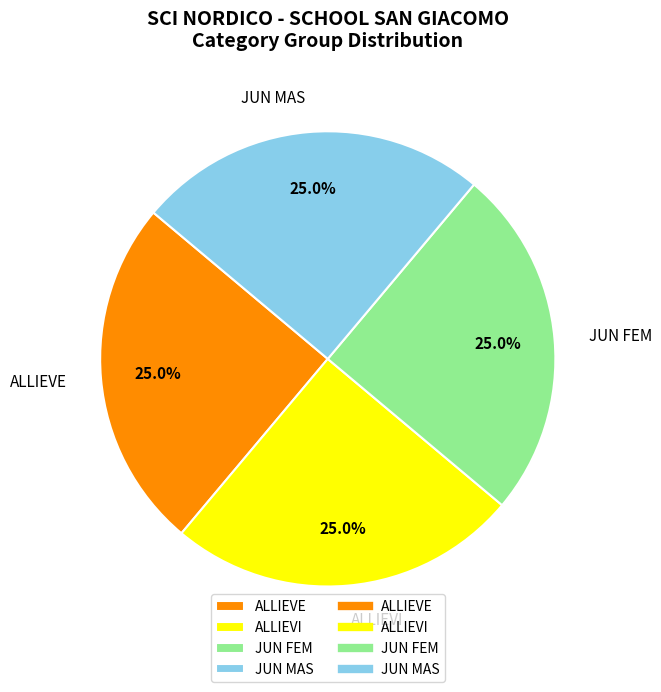

Approximately how many times larger is the value at ALLIEVI compared to ALLIEVE?

1.0